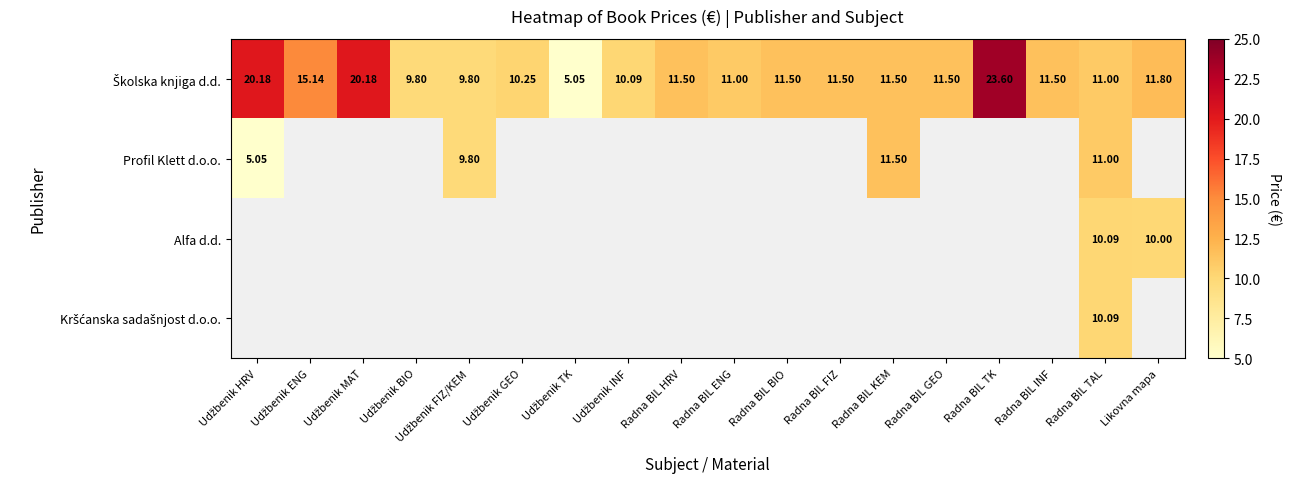

Which label corresponds to the largest value in the chart?

Radna BIL TK